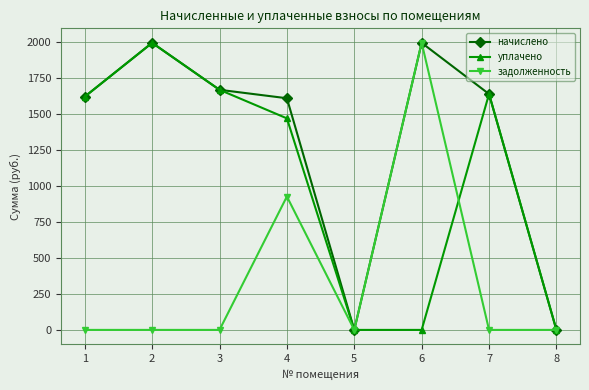

What is the value of the уплачено point at the 7th from the left?

1638.7